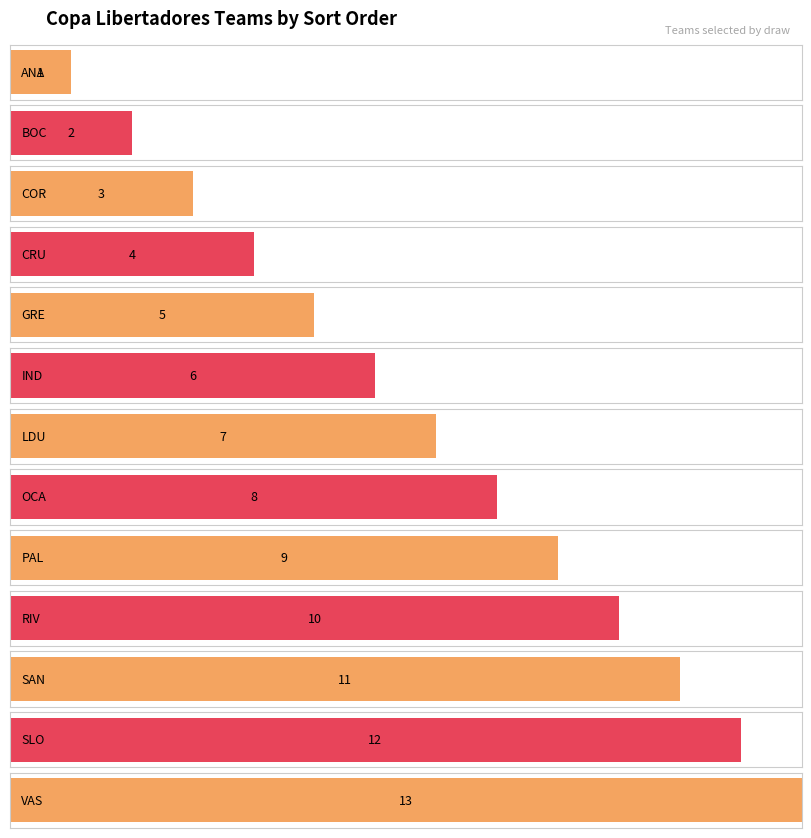

How many data points does each series have?

13